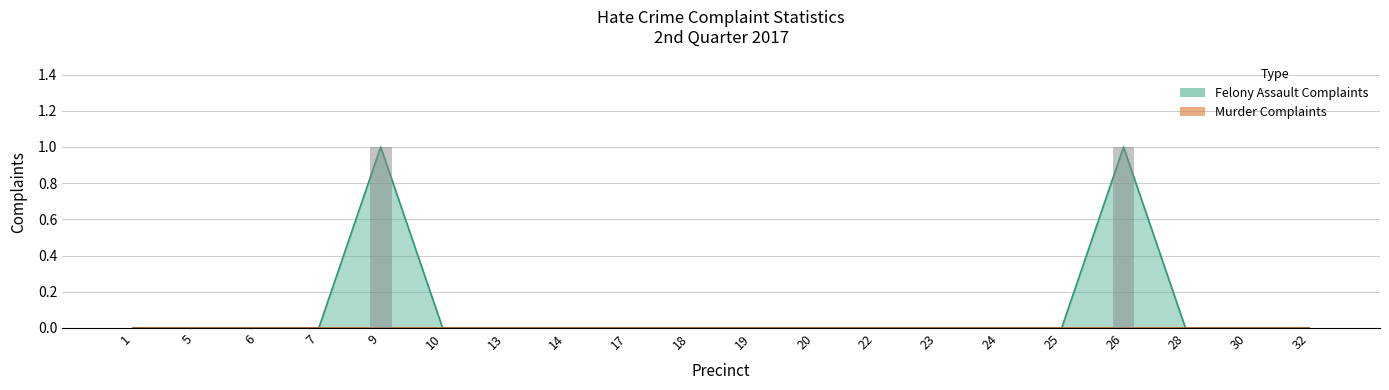

Rank the categories by value from highest to lowest.

9, 26, 1, 5, 6, 7, 10, 13, 14, 17, 18, 19, 20, 22, 23, 24, 25, 28, 30, 32